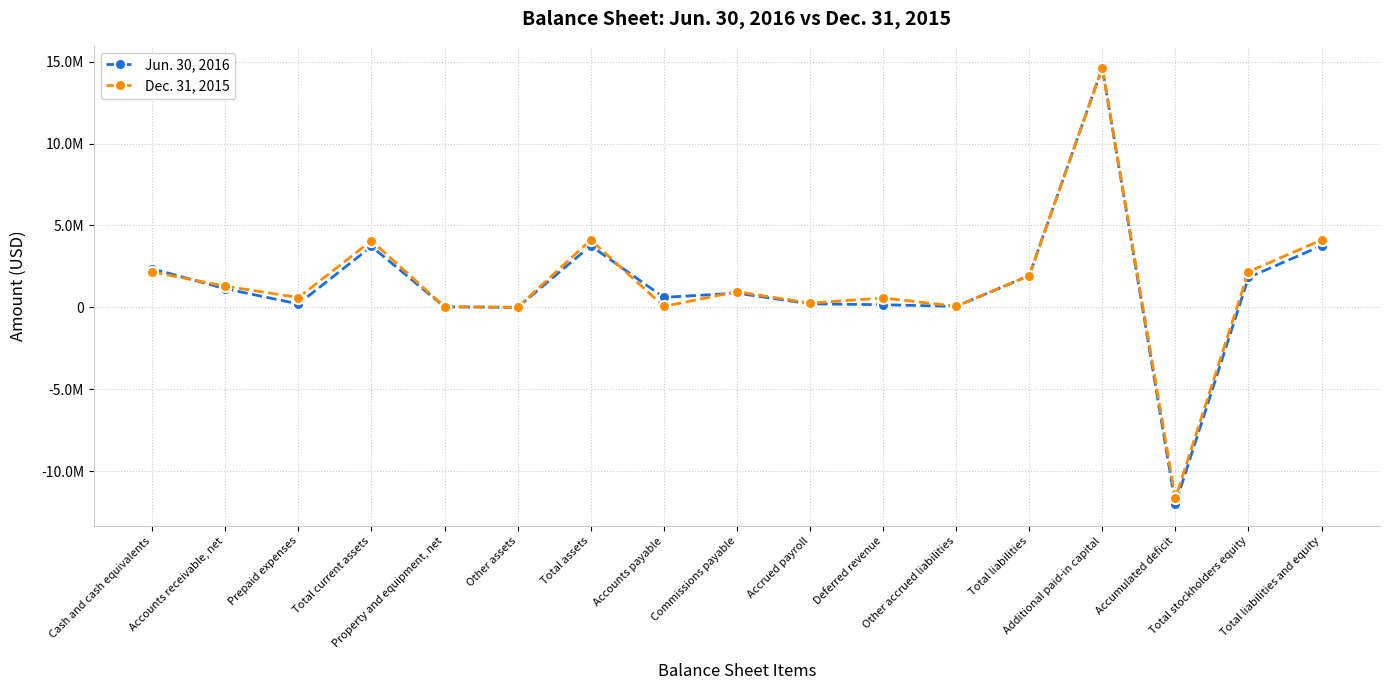

Does the chart have visible grid lines?

Yes